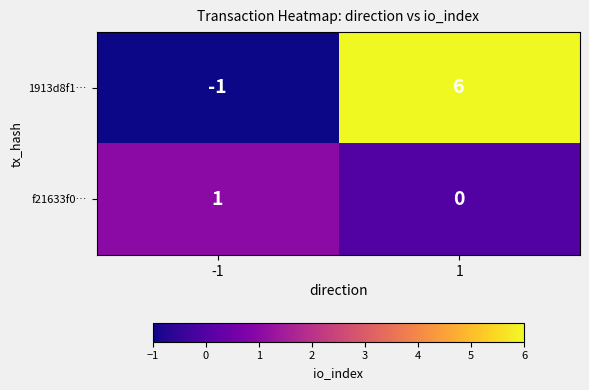

What is the highest value of the 1913d8f1… series?

6